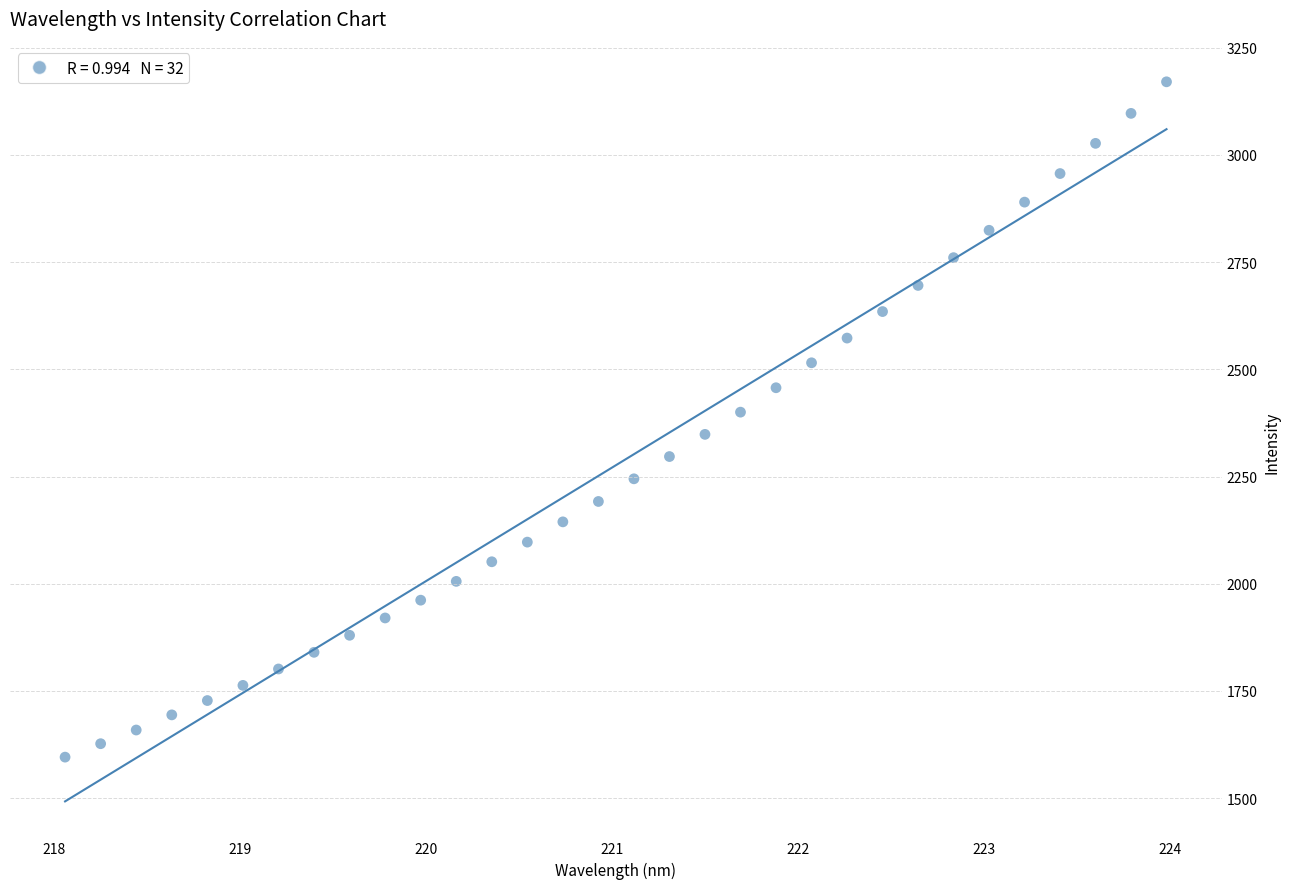

What is the range of X values (max minus min)?

5.9